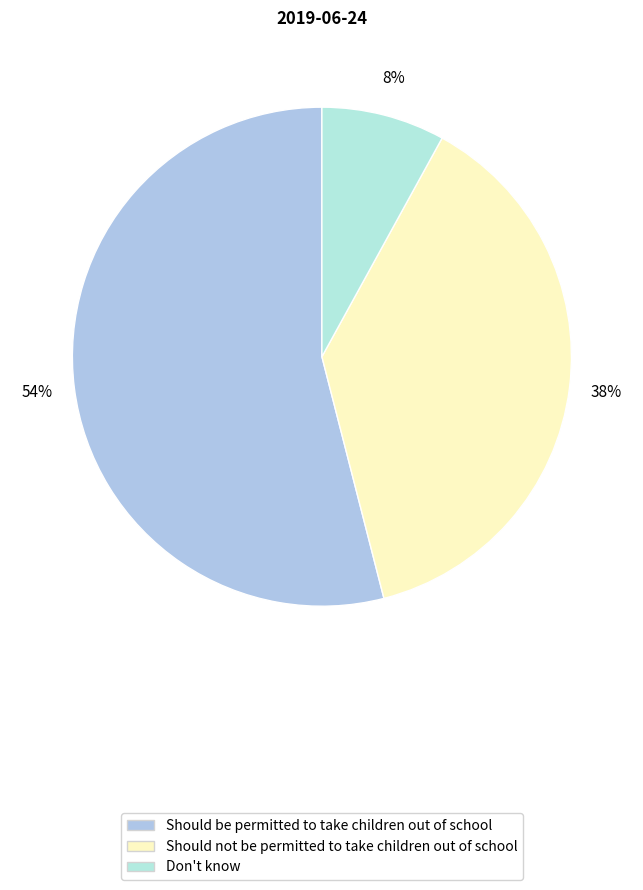

To the nearest percent, what percentage of the pie is Should be permitted to take children out of school?

54%